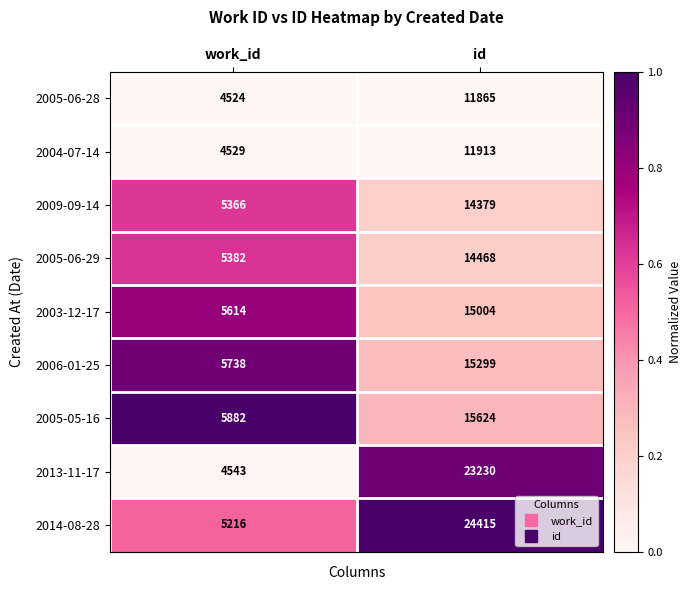

At which category does the chart reach its peak across all series?

id